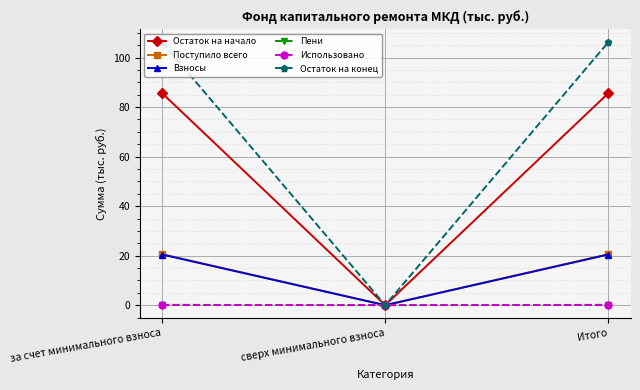

Which series has the largest total across all categories?

Остаток на конец